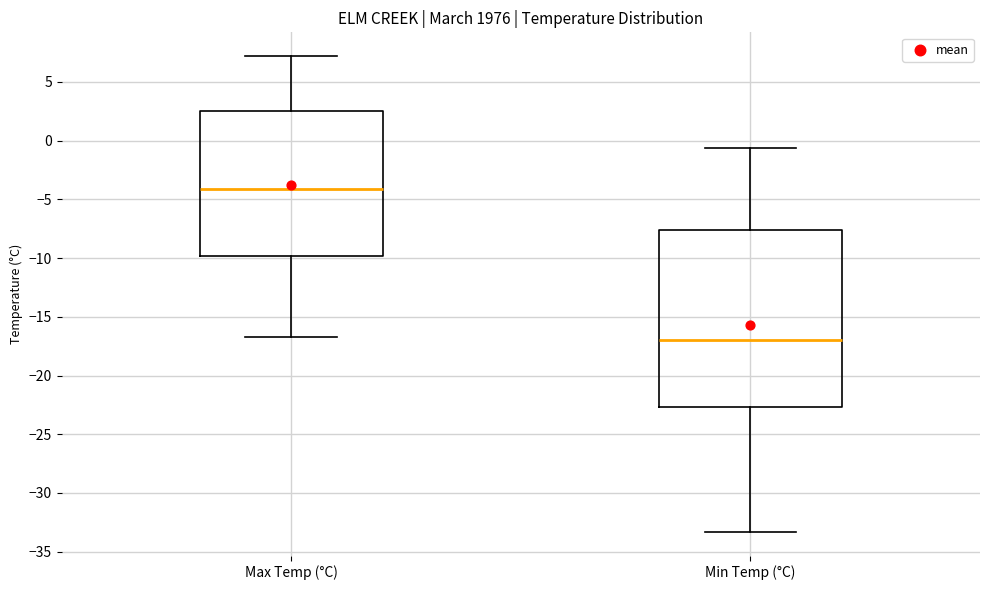

Which box has the highest median line?

Max Temp (°C)